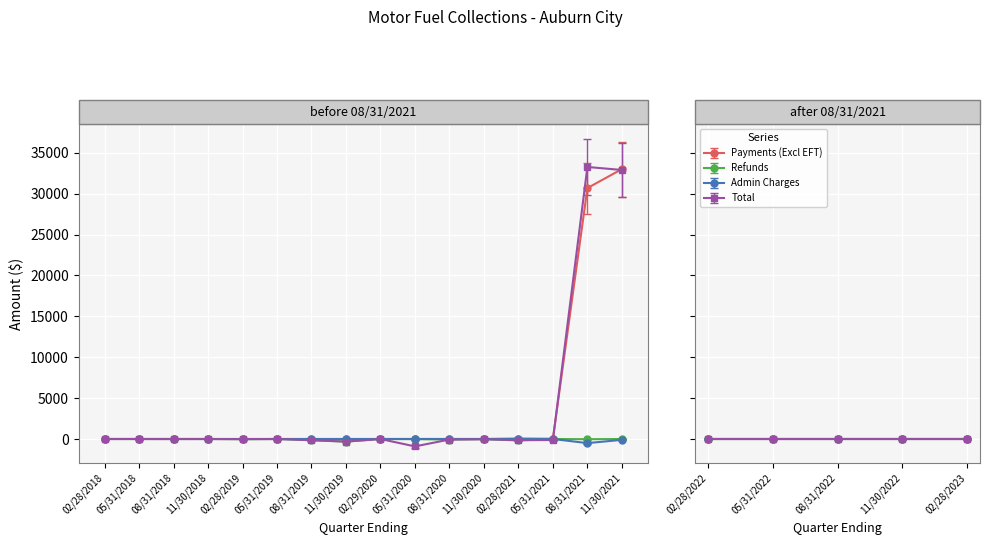

What is the maximum value shown in the chart?

33258.6